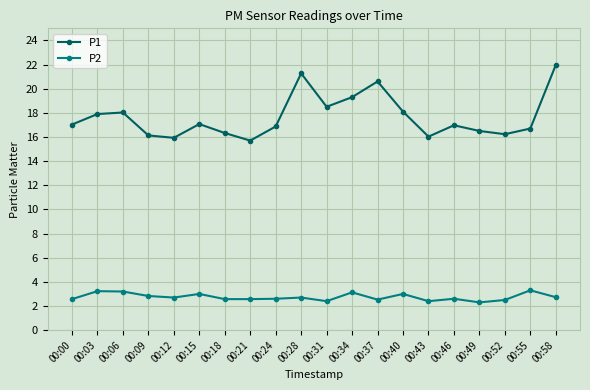

How many data points does each series have?

20